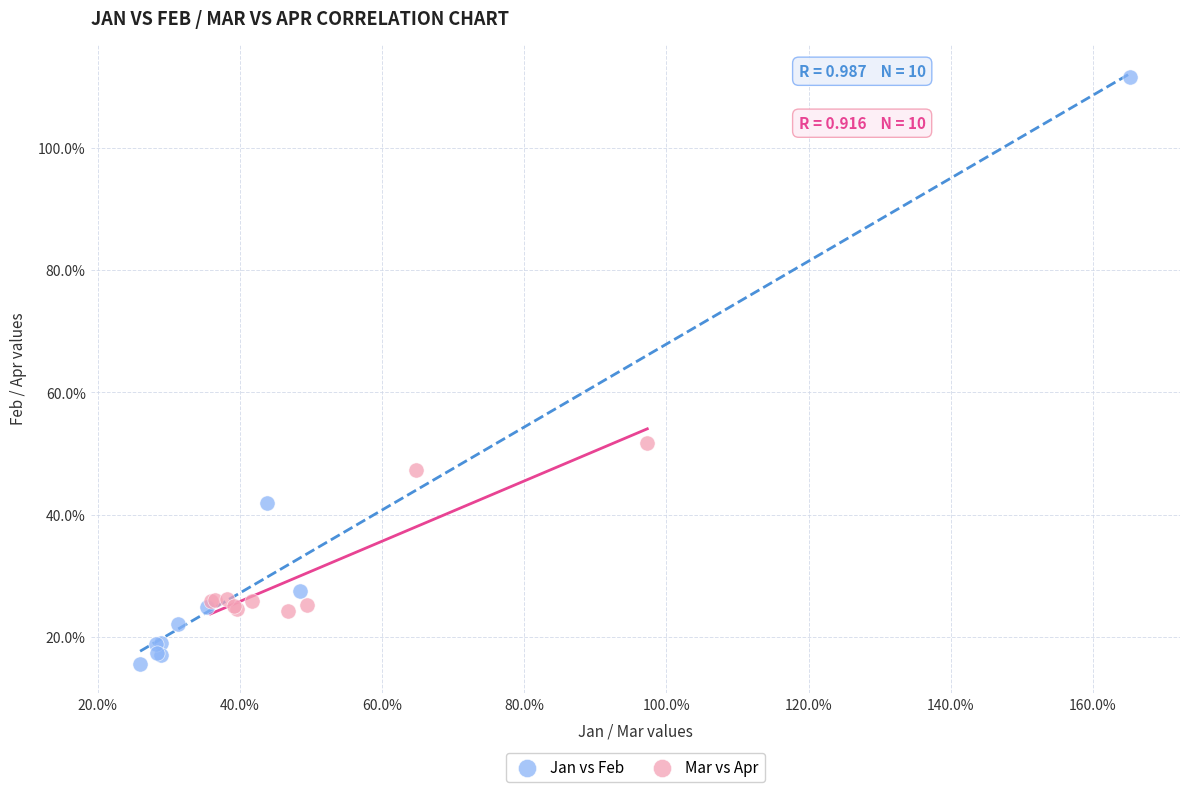

Which series contains the highest Y value?

Jan vs Feb